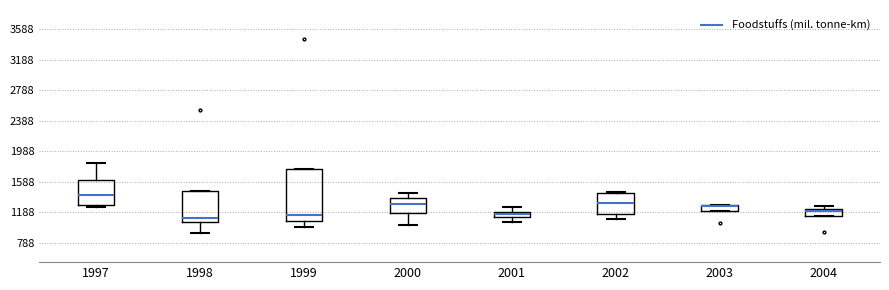

Which box is the tallest, from its lower edge to its upper edge?

1999